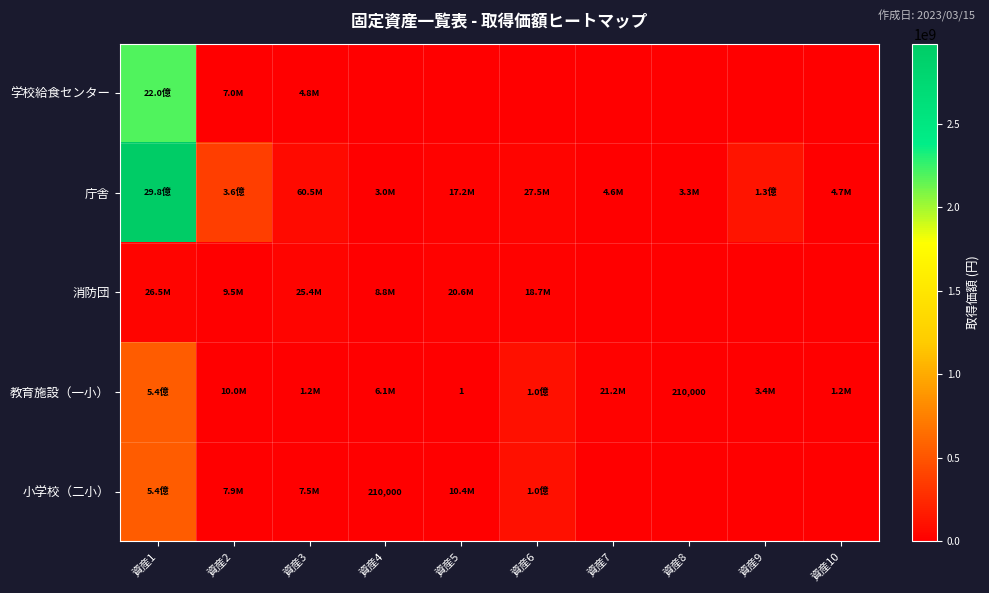

What is the difference between the maximum and minimum values in the 庁舎 series?

2978309434